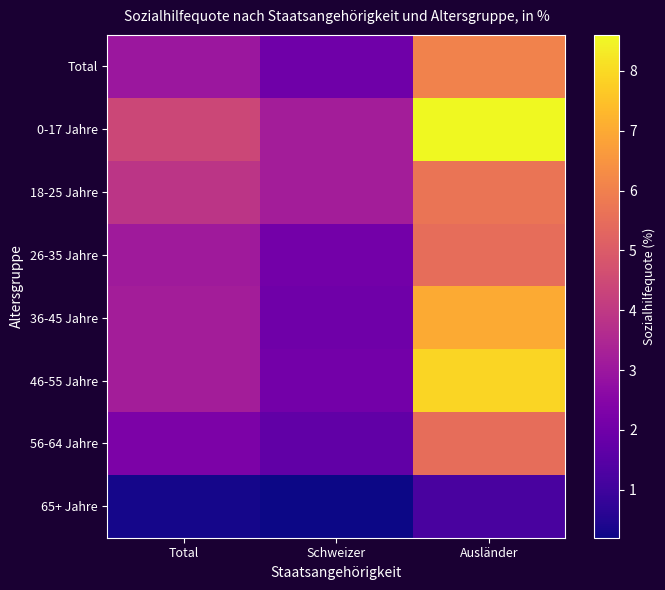

What is the maximum value shown in the chart?

8.6